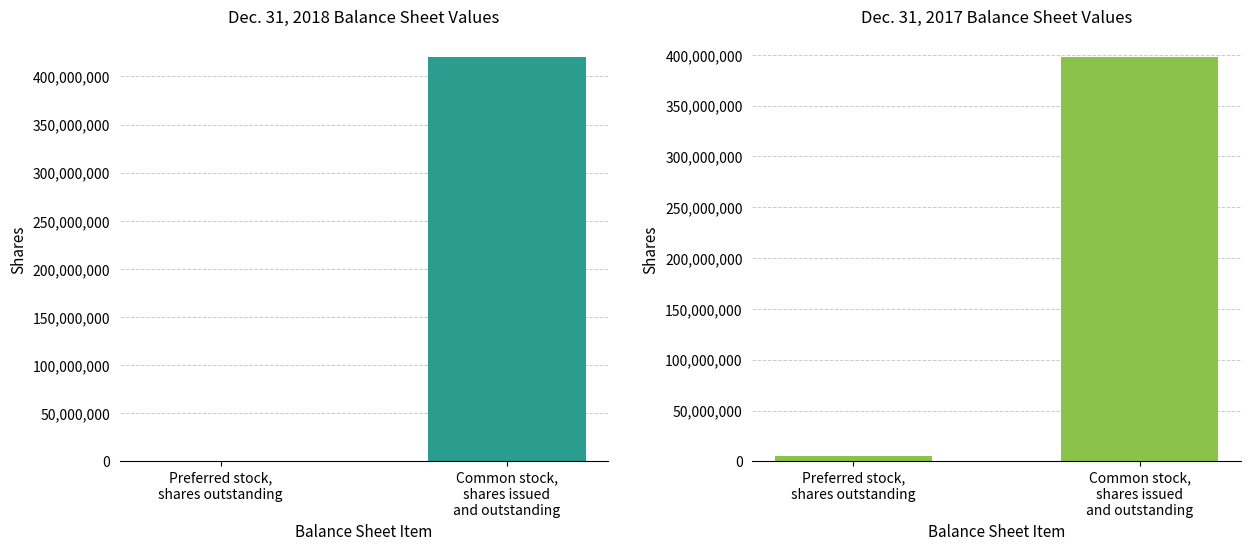

Which has a higher value, Common stock,
shares issued
and outstanding or Preferred stock,
shares outstanding?

Common stock,
shares issued
and outstanding